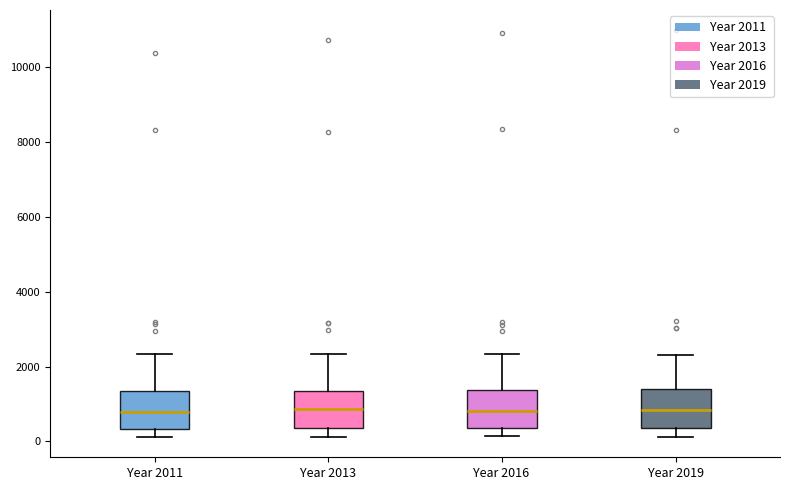

Reading left to right, transcribe this box plot: for each box, give where its median line is, the range the box spans, and where its two whiskers end, as read against the y-axis. The values are not printed on the chart, so give them approximately, as read against the axis.

Year 2011: median 800, box 400 to 1400, whiskers 200 to 2400
Year 2013: median 800, box 400 to 1400, whiskers 200 to 2400
Year 2016: median 800, box 400 to 1400, whiskers 200 to 2400
Year 2019: median 800, box 400 to 1400, whiskers 200 to 2400